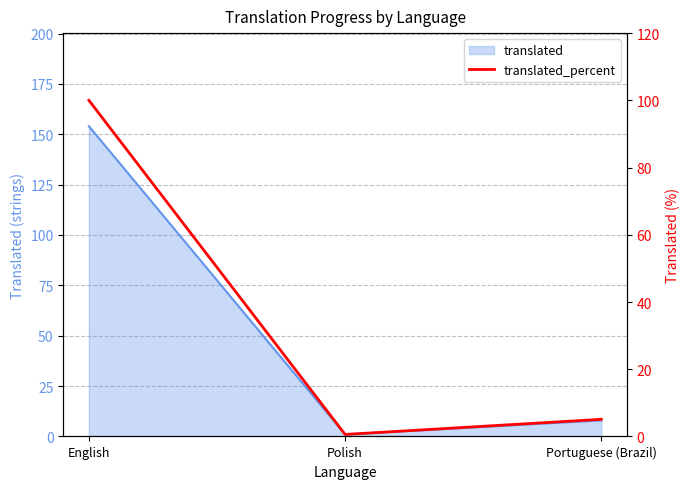

How many data points does each series have?

3